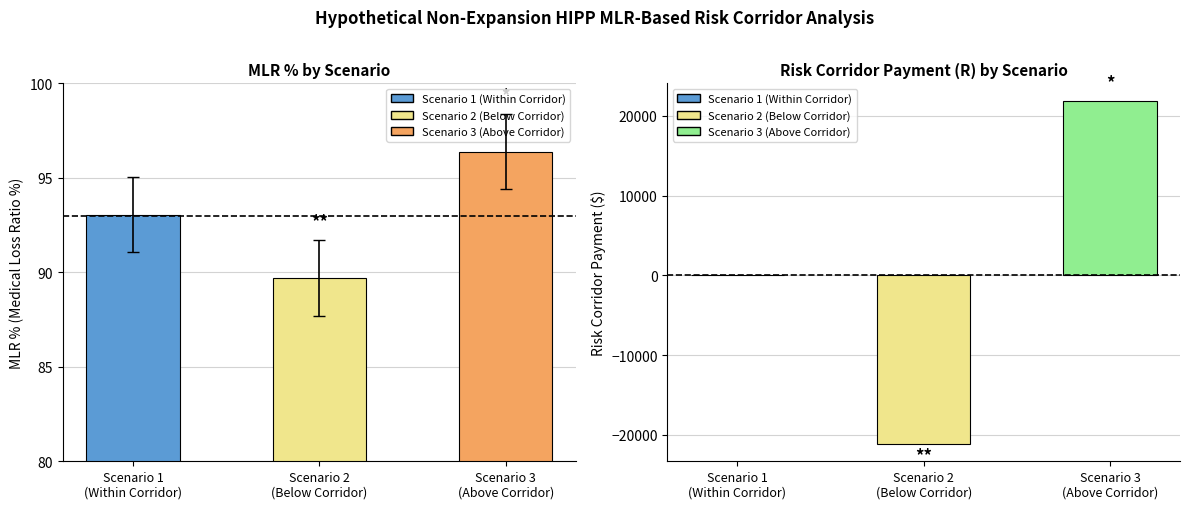

Which category has the highest value across all series?

Scenario 3
(Above Corridor)